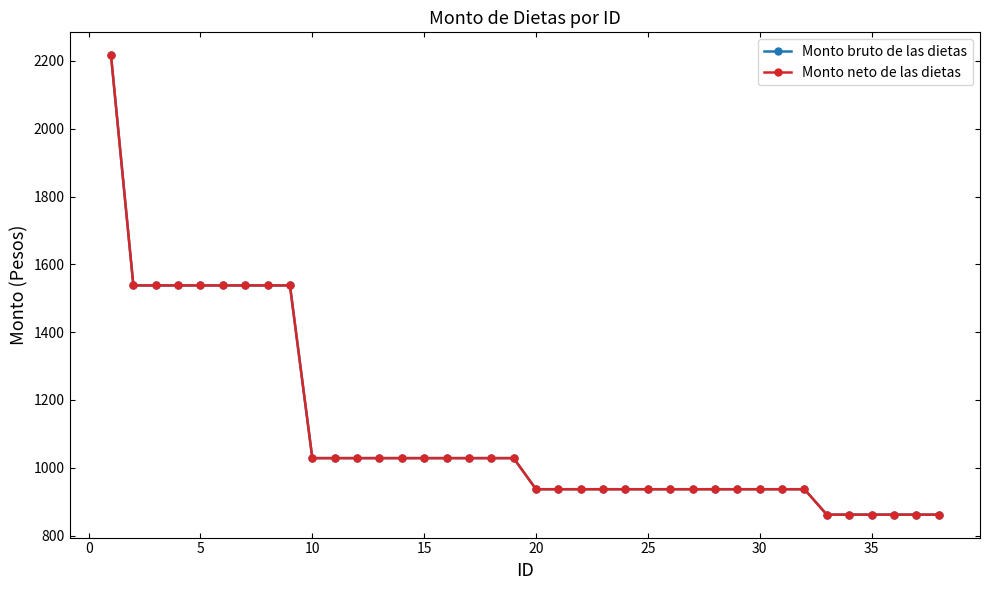

Is this an area chart (filled region under the line)?

No